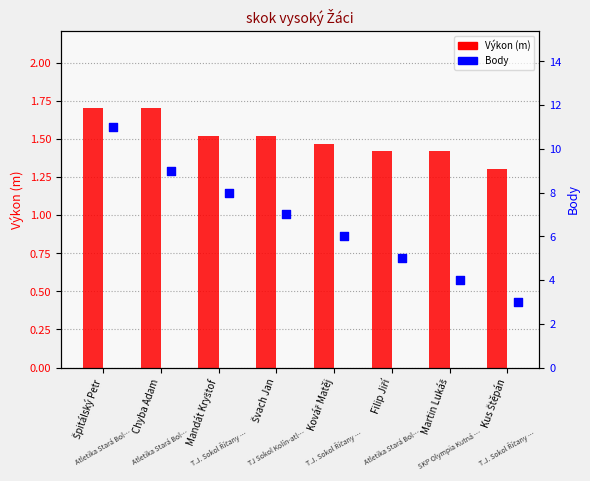

At how many categories does at least one series exceed 5?

5